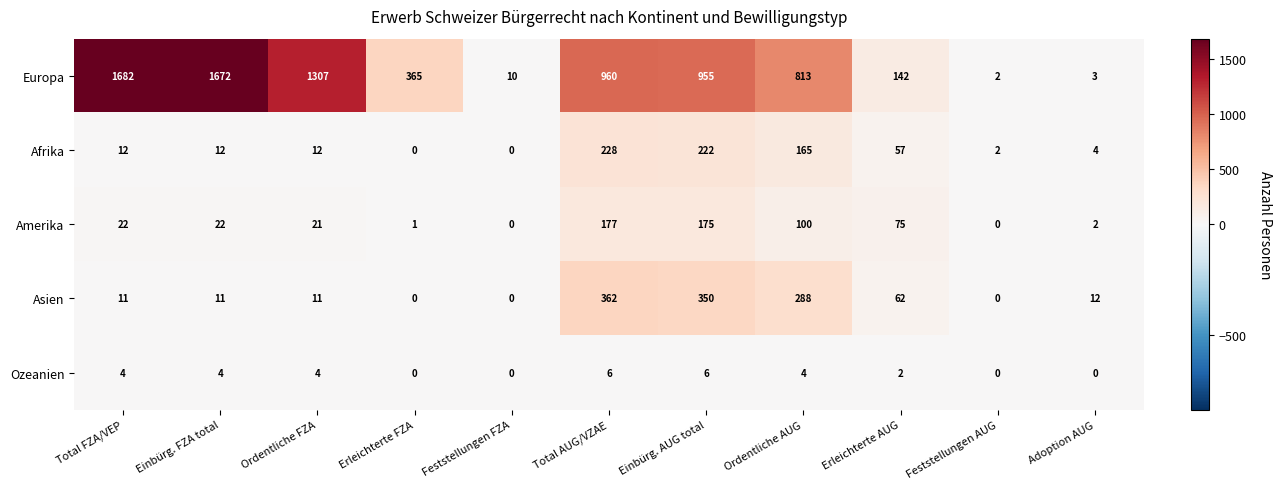

What is the total value across all series at Feststellungen AUG?

4